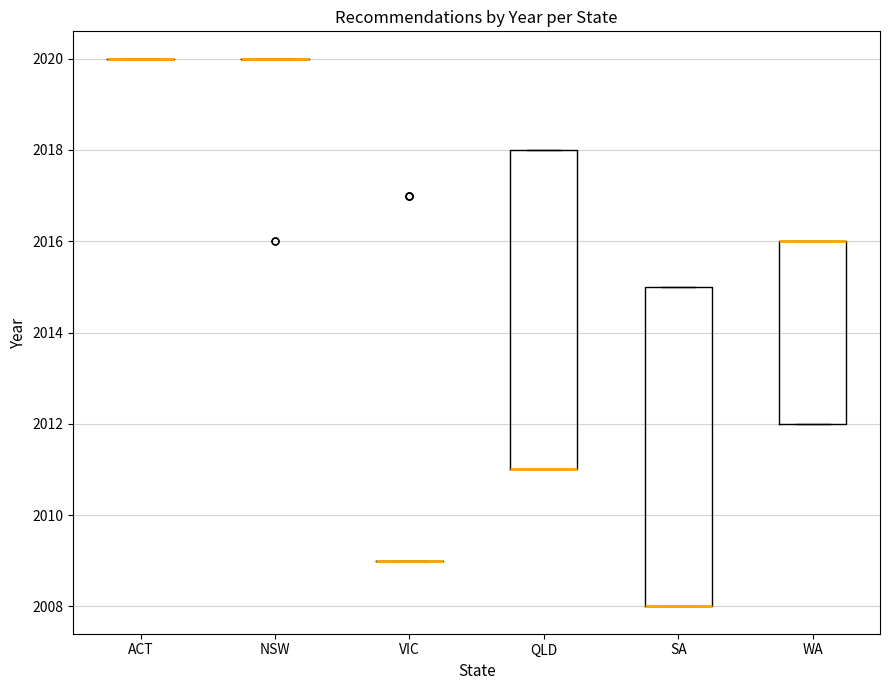

Where is the upper edge of the box for QLD on the y-axis? The values are not printed on the chart, so give them approximately, as read against the axis.

2018